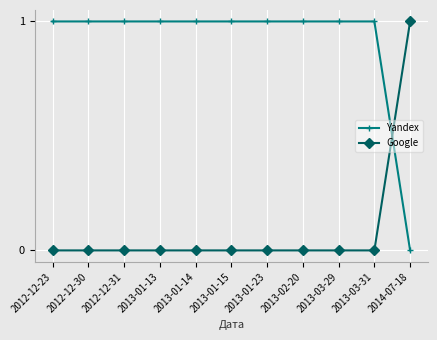

How many intersections are there between Yandex and Google?

1